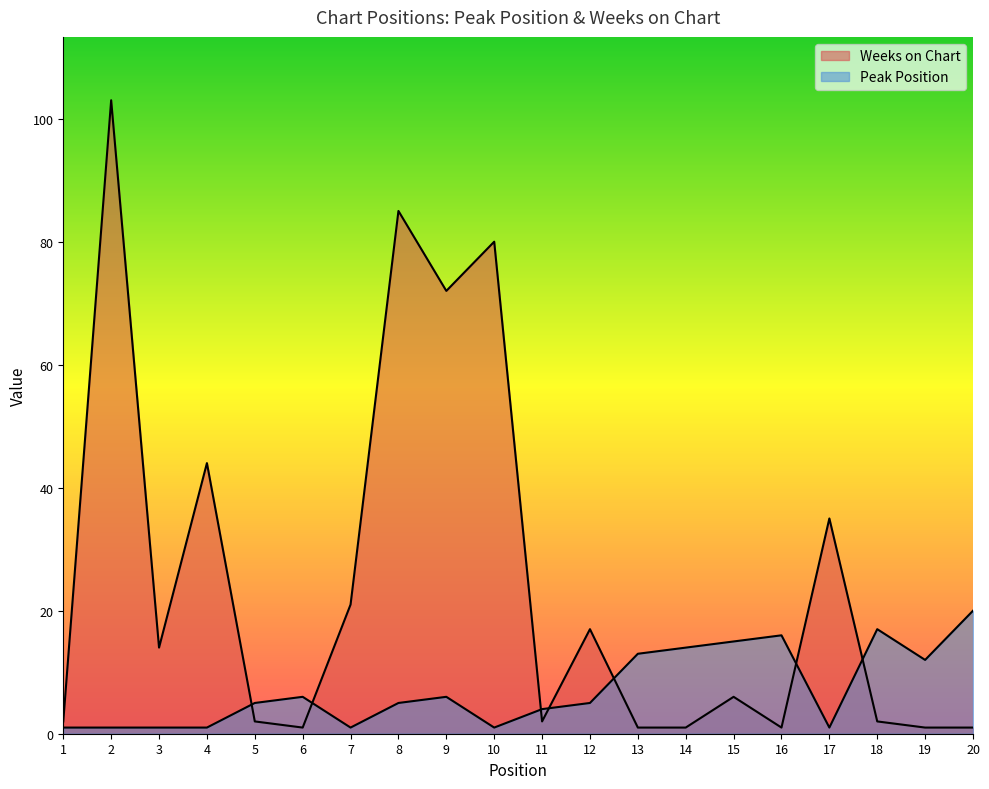

Which has a higher value, 3 or 11?

11